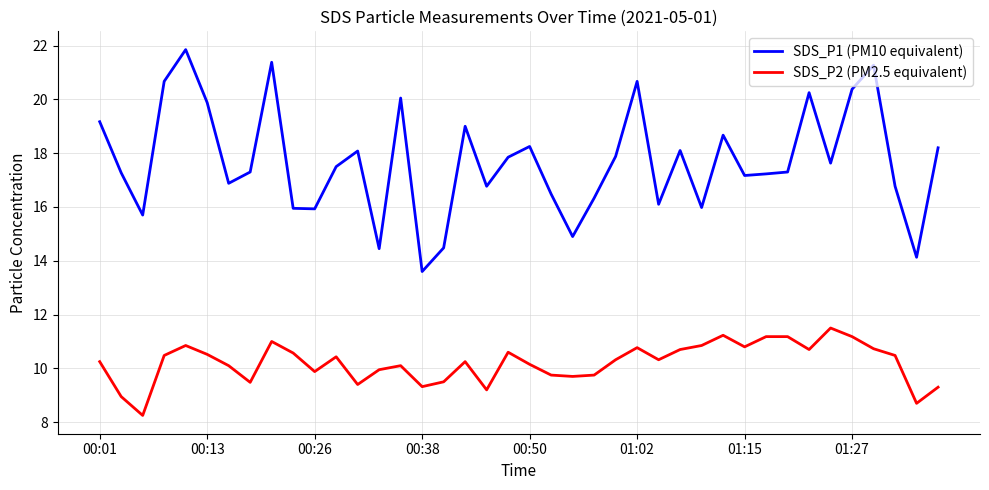

True or false: SDS_P2 (PM2.5 equivalent) and SDS_P1 (PM10 equivalent) intersect in this chart.

False